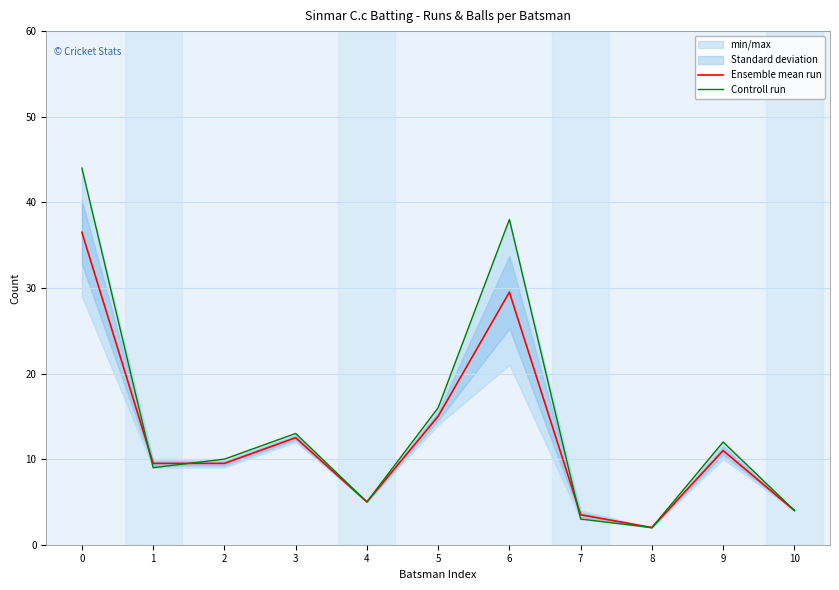

The Controll run series shows 6.5 at 10. True or false?

False